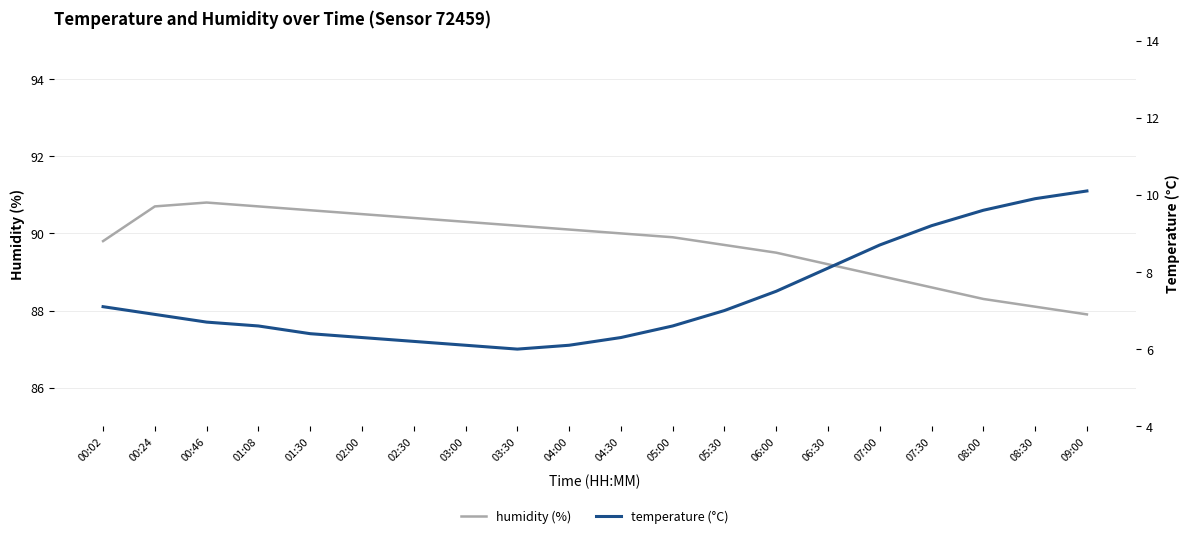

What are all the series names shown in the legend?

humidity (%), temperature (°C)